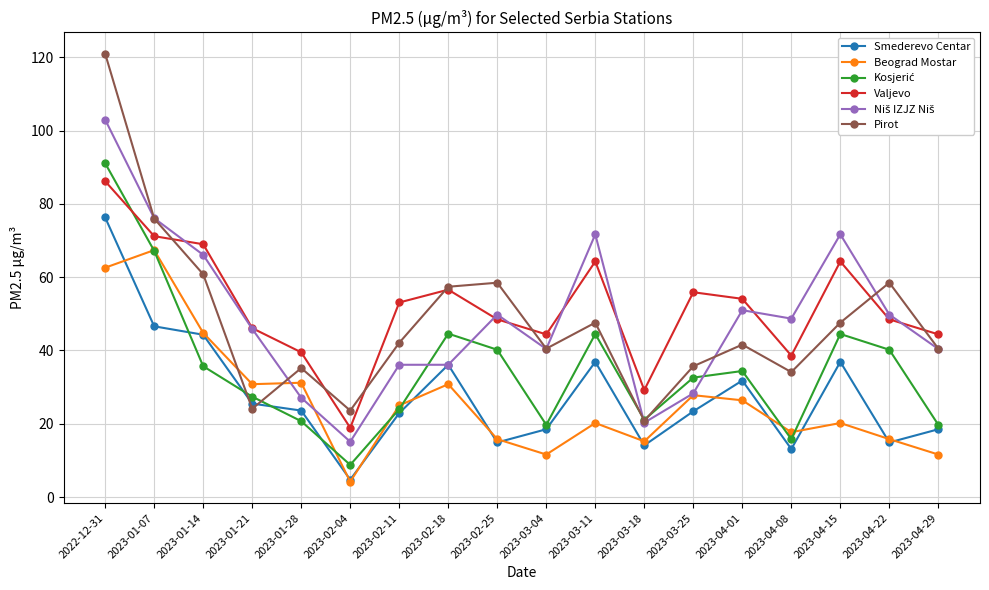

True or false: Smederevo Centar has a value of 14.9 at 2023-04-22.

True